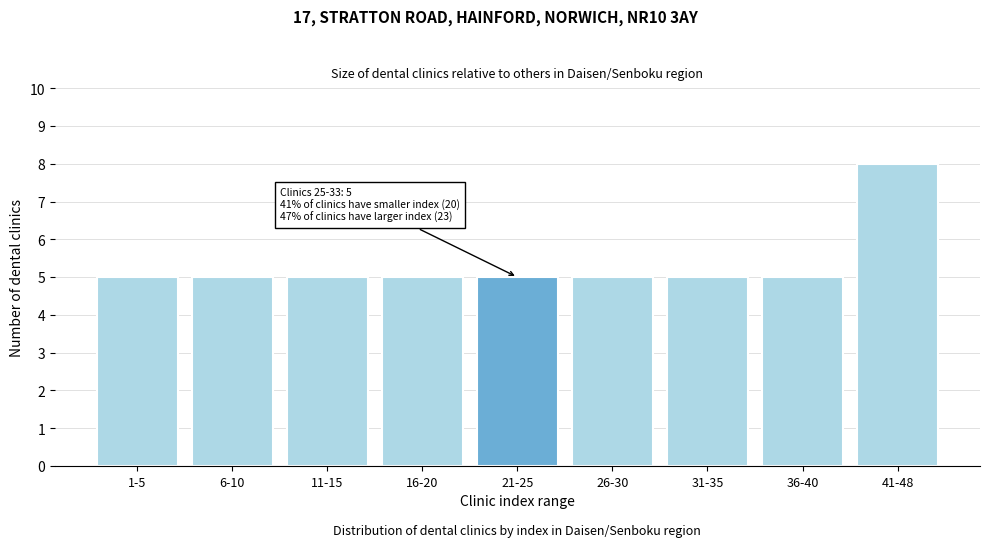

Reading left to right, list all the values displayed in this chart.

5	5	5	5	5	5	5	5	8